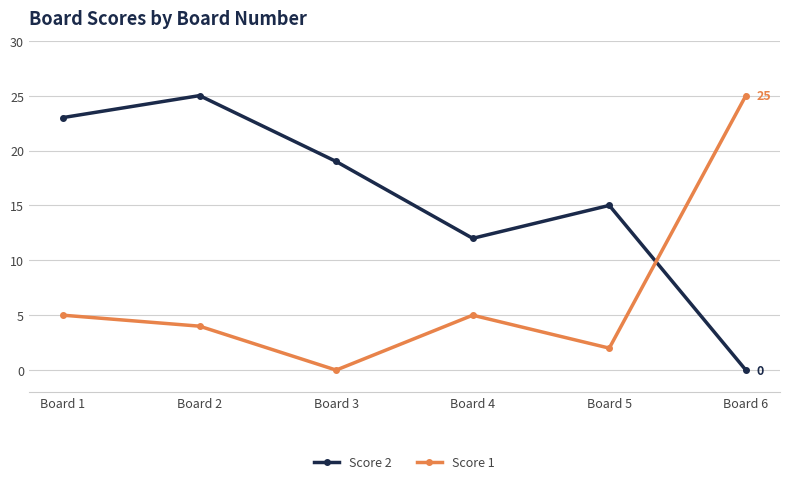

True or false: Score 2 and Score 1 cross at least once.

True